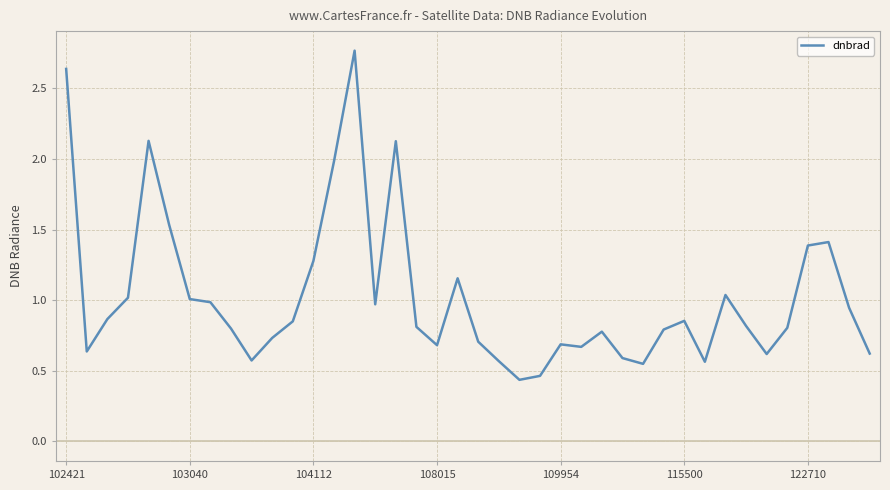

What is the difference between the maximum and minimum values?

2.3